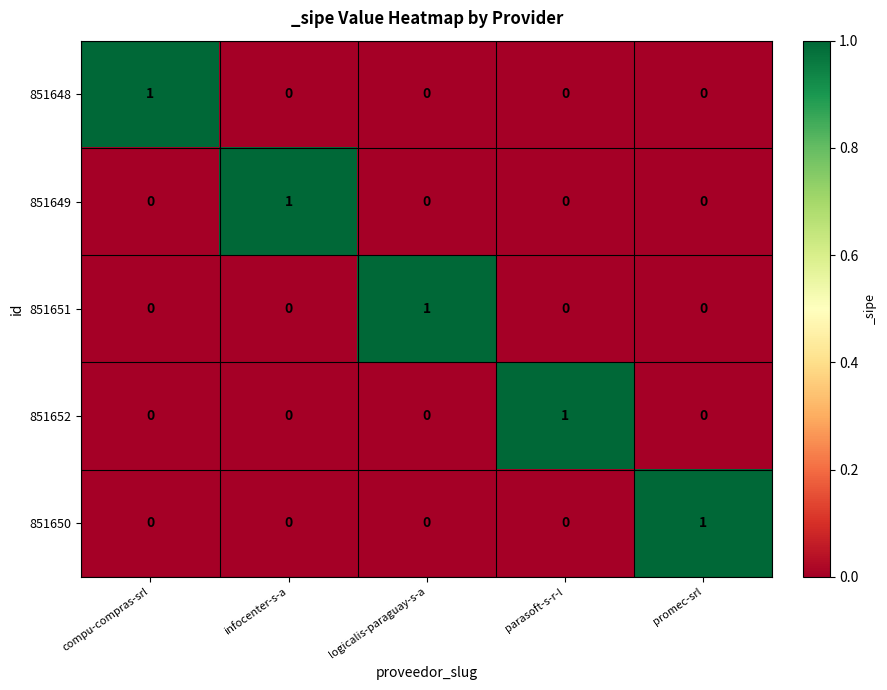

The value of 851648 at infocenter-s-a is 0. True or false?

True